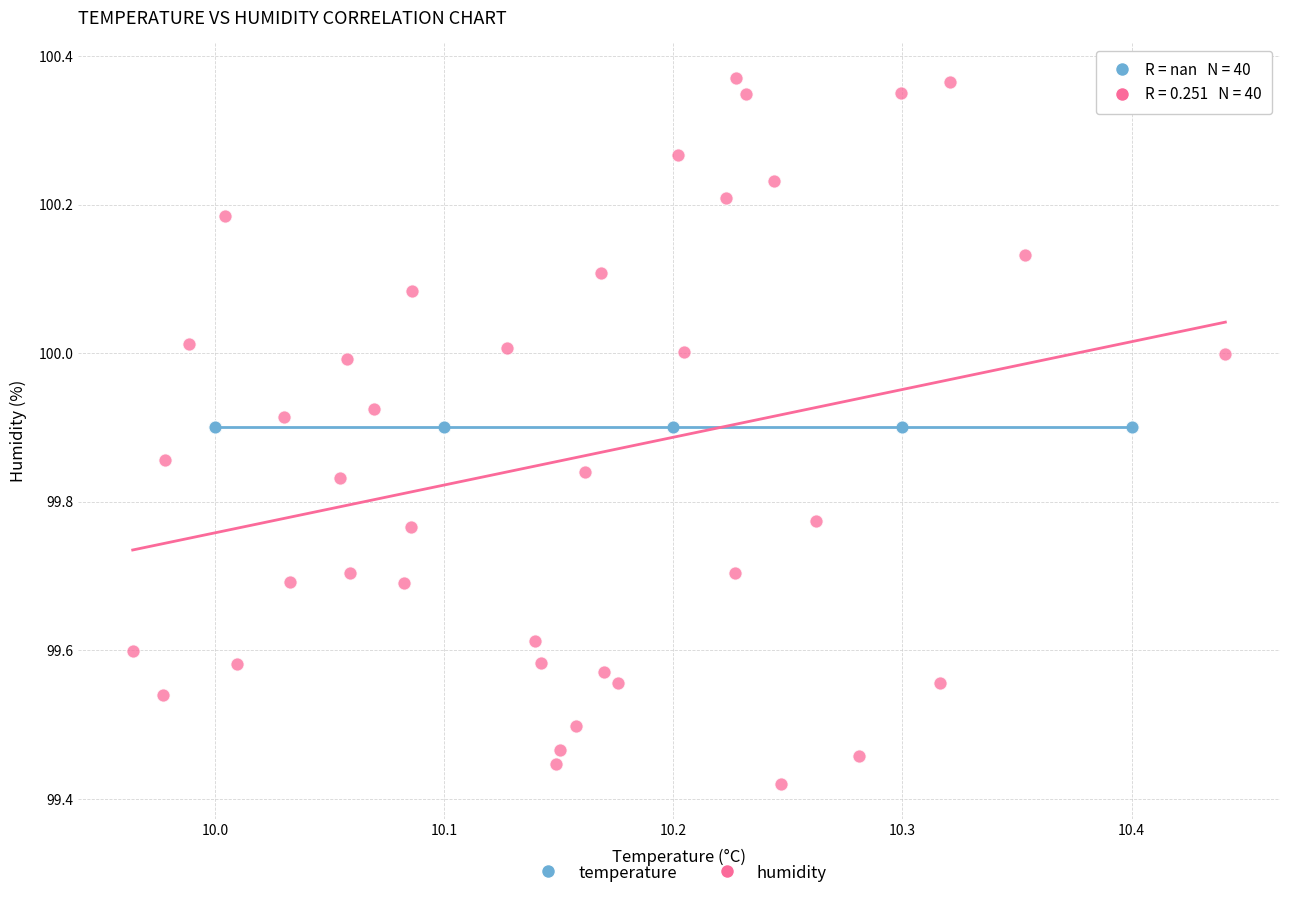

What are all the series names shown in the legend?

temperature, humidity